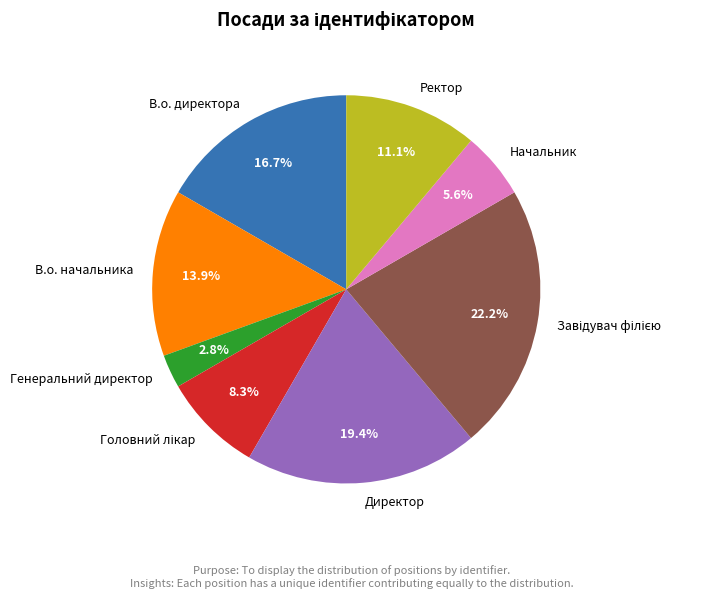

Do Директор and В.о. директора together represent more than half of the pie?

No